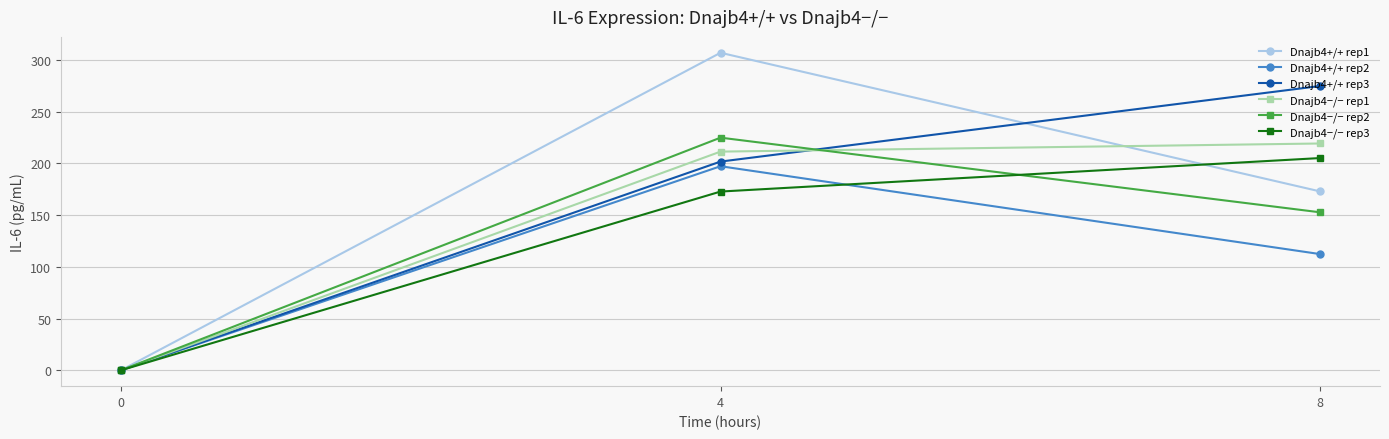

At 8, list the series in order from smallest to largest.

Dnajb4+/+ rep2, Dnajb4−/− rep2, Dnajb4+/+ rep1, Dnajb4−/− rep3, Dnajb4−/− rep1, Dnajb4+/+ rep3